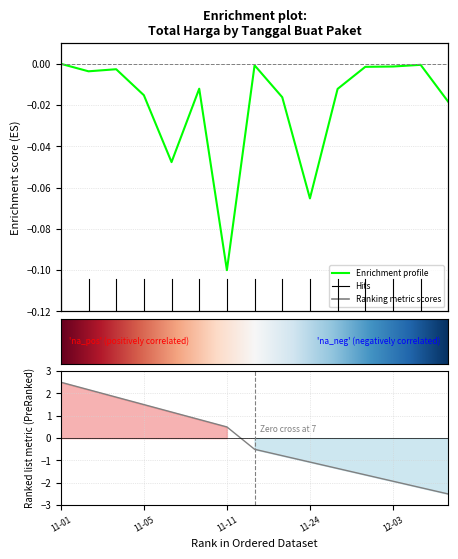

At which label is the value closest to 0?

11-01